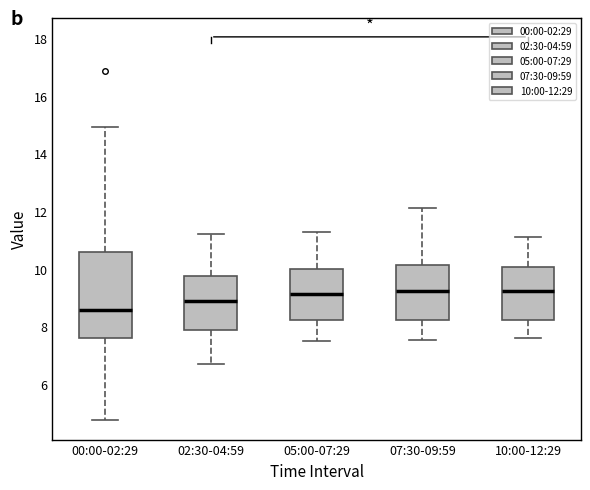

Reading left to right, read every box against the y-axis: the position of its median line, the range the box covers, and the ends of its whiskers. The values are not printed on the chart, so give them approximately, as read against the axis.

00:00-02:29: median 8.6, box 7.6 to 10.6, whiskers 4.8 to 15.0
02:30-04:59: median 8.8, box 7.8 to 9.8, whiskers 6.8 to 11.2
05:00-07:29: median 9.2, box 8.2 to 10.0, whiskers 7.6 to 11.4
07:30-09:59: median 9.2, box 8.2 to 10.2, whiskers 7.6 to 12.2
10:00-12:29: median 9.2, box 8.2 to 10.0, whiskers 7.6 to 11.2